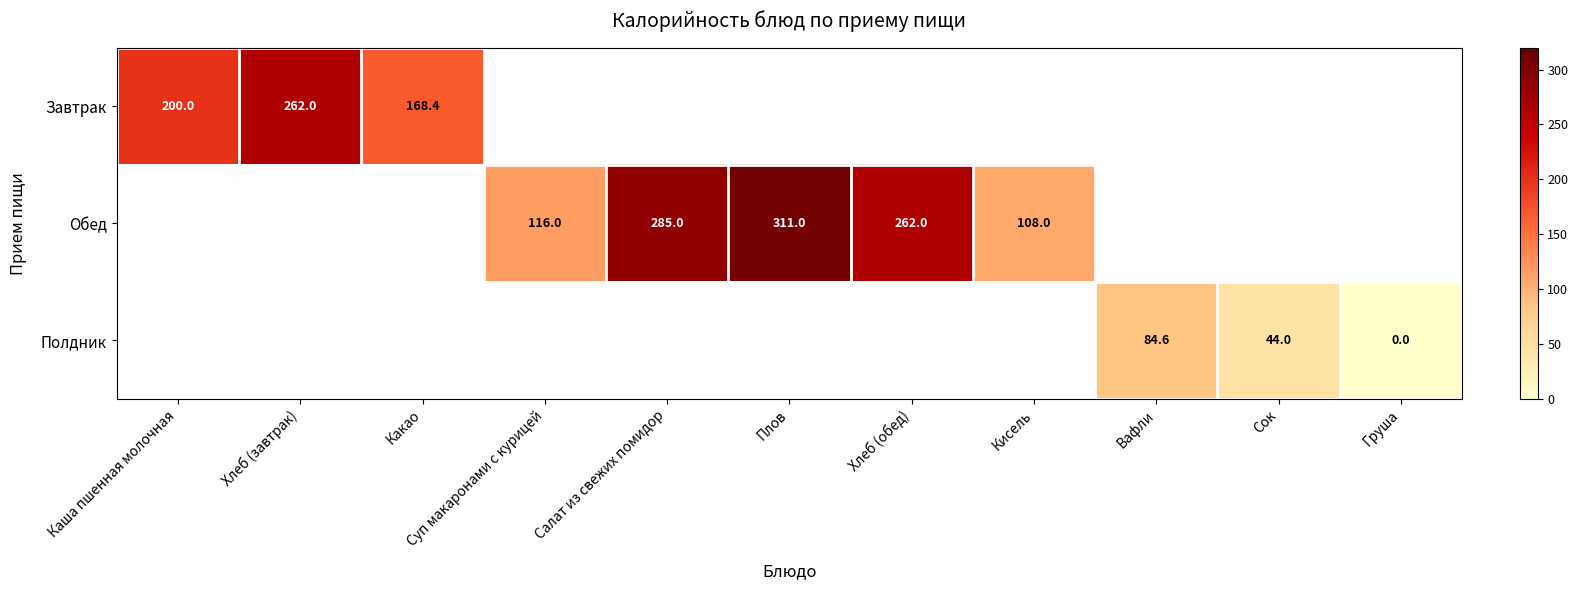

How many distinct data groups are displayed?

3